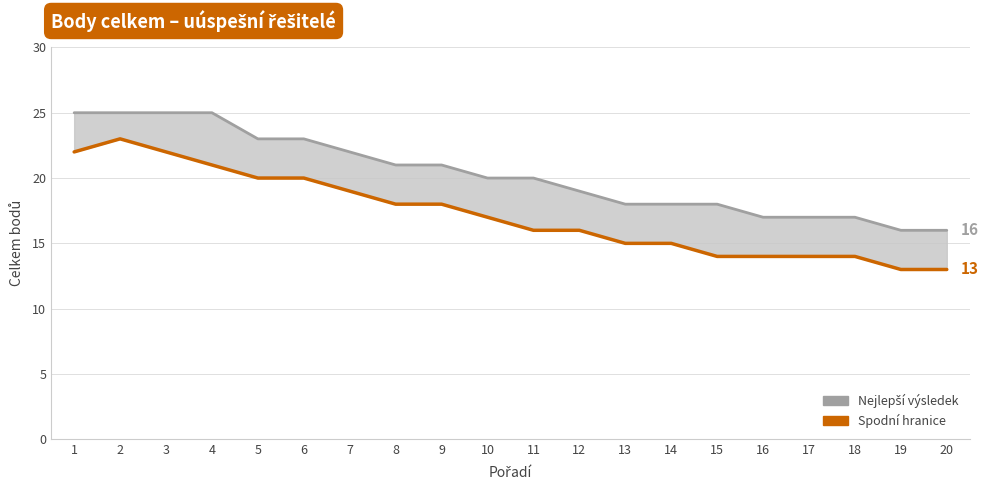

True or false: Spodní hranice and Nejlepší výsledek cross at least once.

False